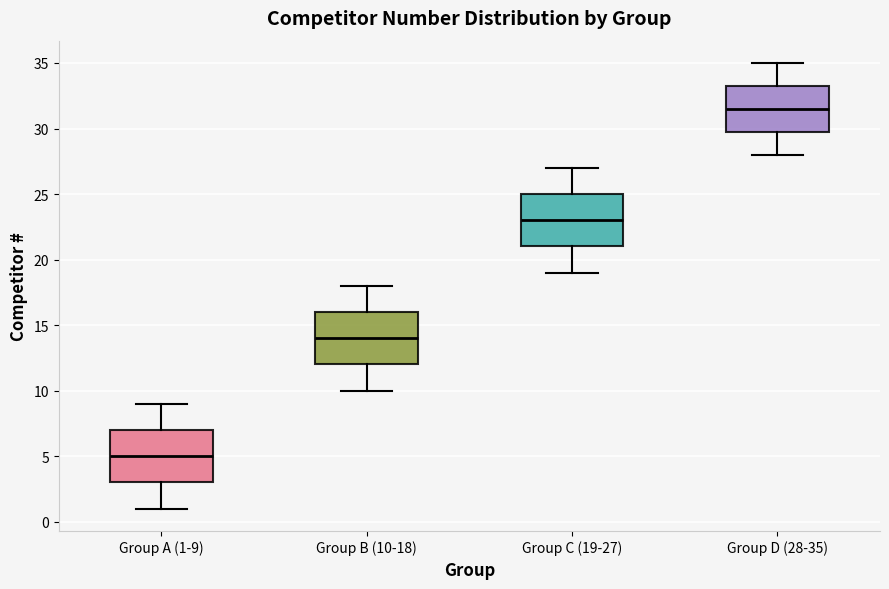

Which box has the highest median line?

Group D (28-35)